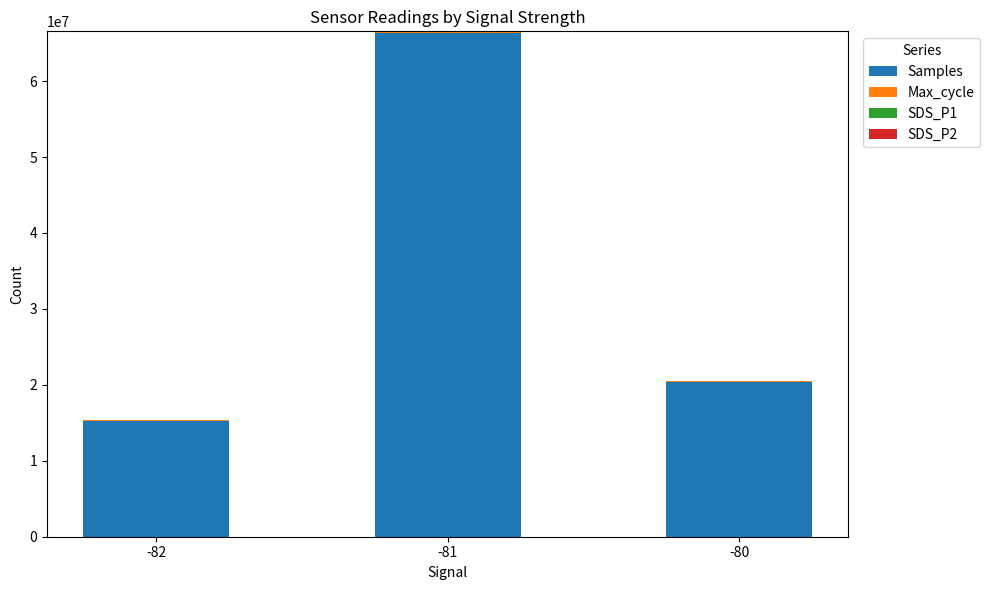

How many distinct data groups are displayed?

4